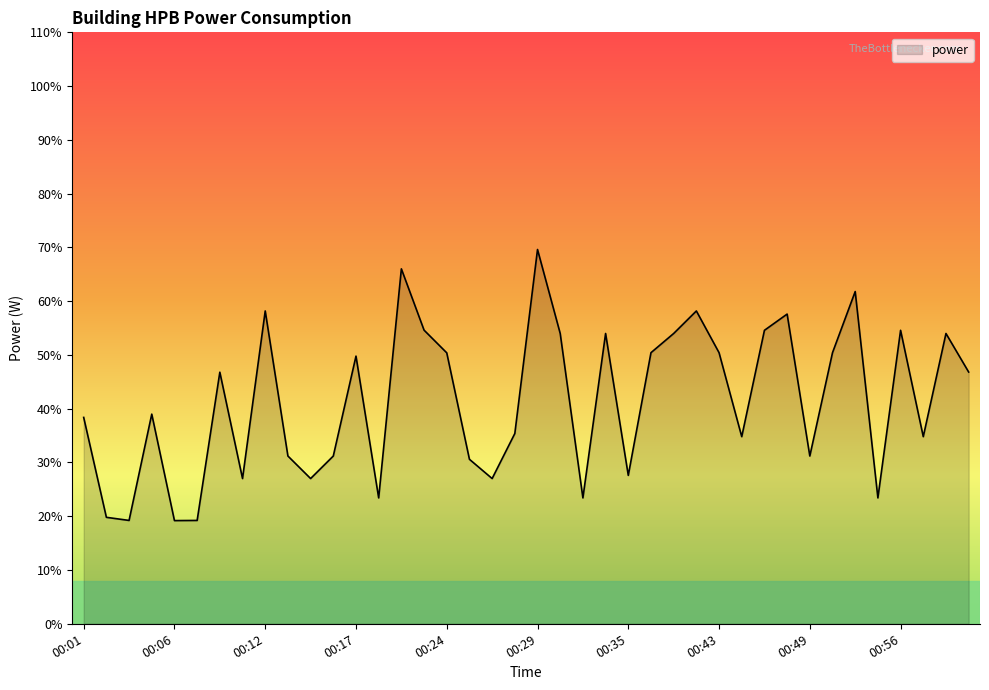

Reading left to right, list all the values displayed in this chart.

38.4	19.8	19.2	39.0	19.2	19.2	46.8	27.0	58.2	31.2	27.0	31.2	49.8	23.4	66.0	54.6	50.4	30.6	27.0	35.4	69.6	54.0	23.4	54.0	27.6	50.4	54.0	58.2	50.4	34.8	54.6	57.6	31.2	50.4	61.8	23.4	54.6	34.8	54.0	46.8